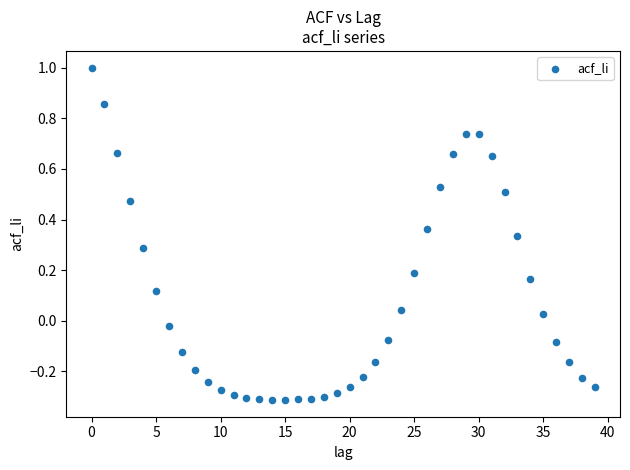

What is the range of Y values (max minus min)?

1.3